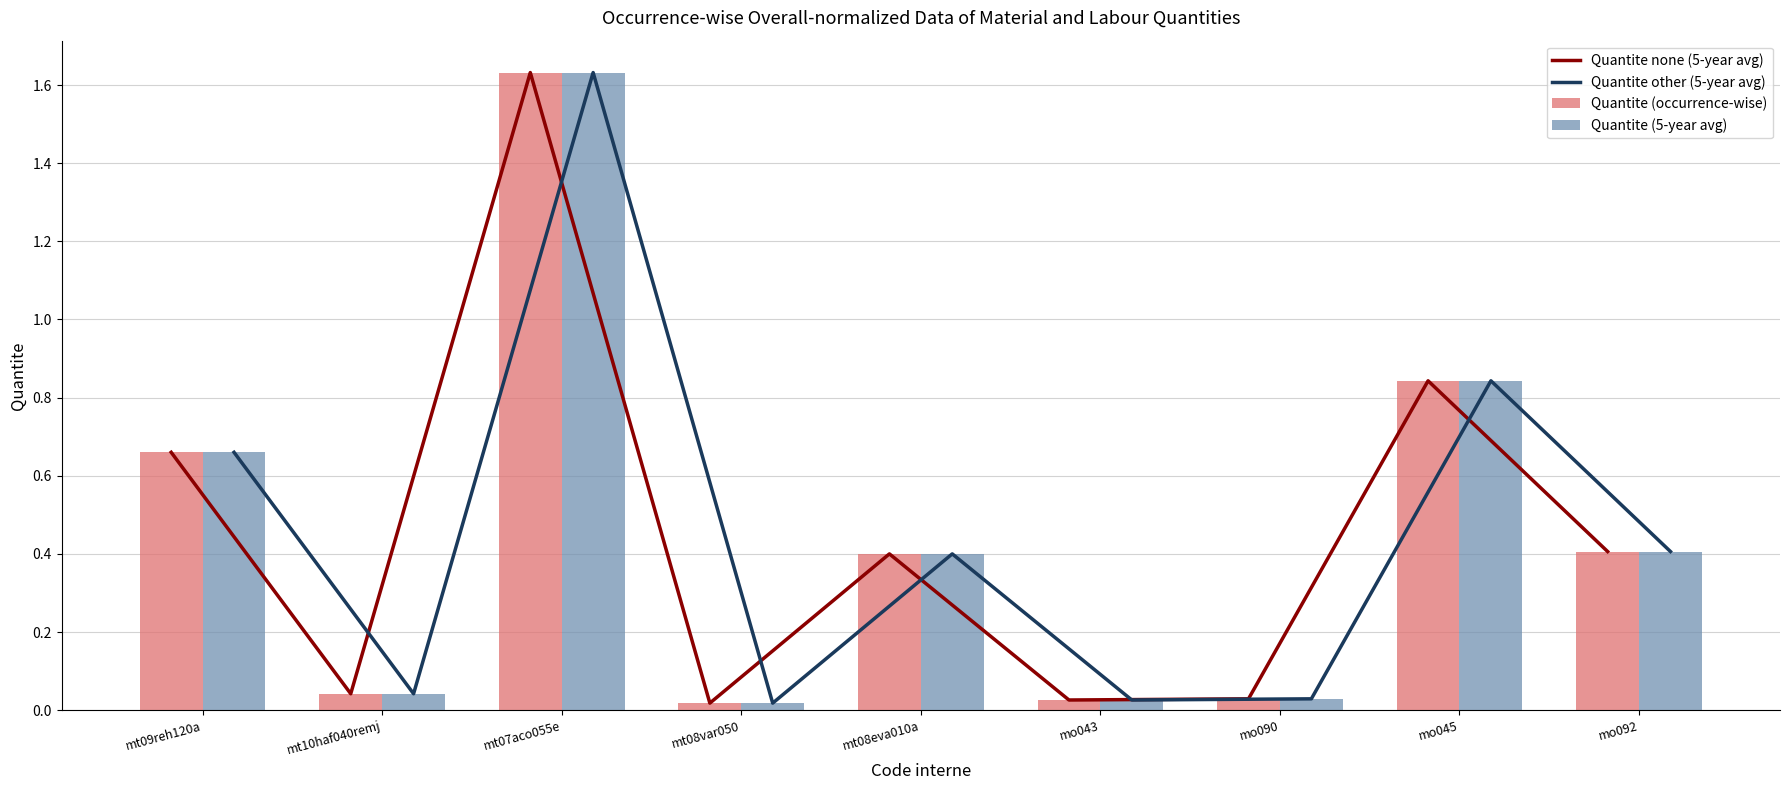

Is the value of Quantite (occurrence-wise) at mo090 greater than the value of Quantite none (5-year avg) at mt10haf040remj?

No